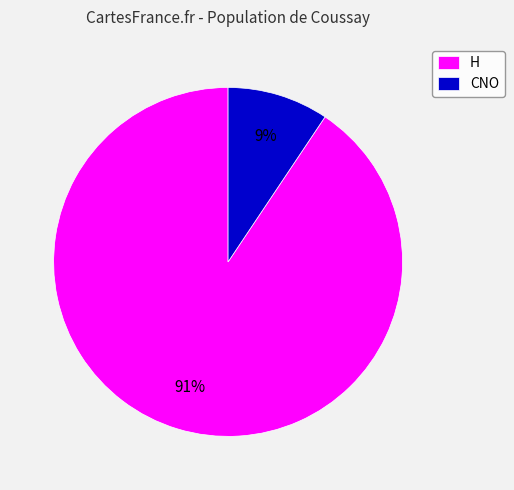

To the nearest percent, what is the combined percentage of H and CNO?

100%